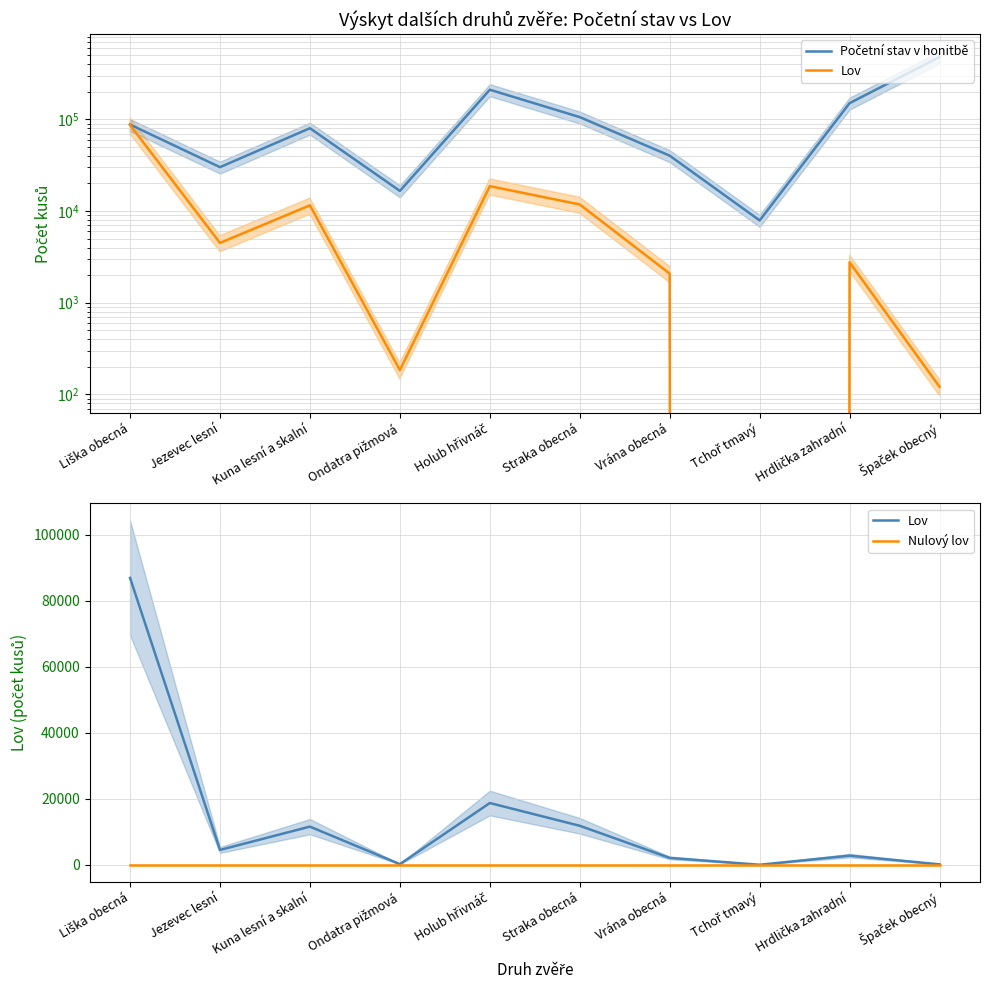

At which label does Početní stav v honitbě reach its peak?

Špaček obecný